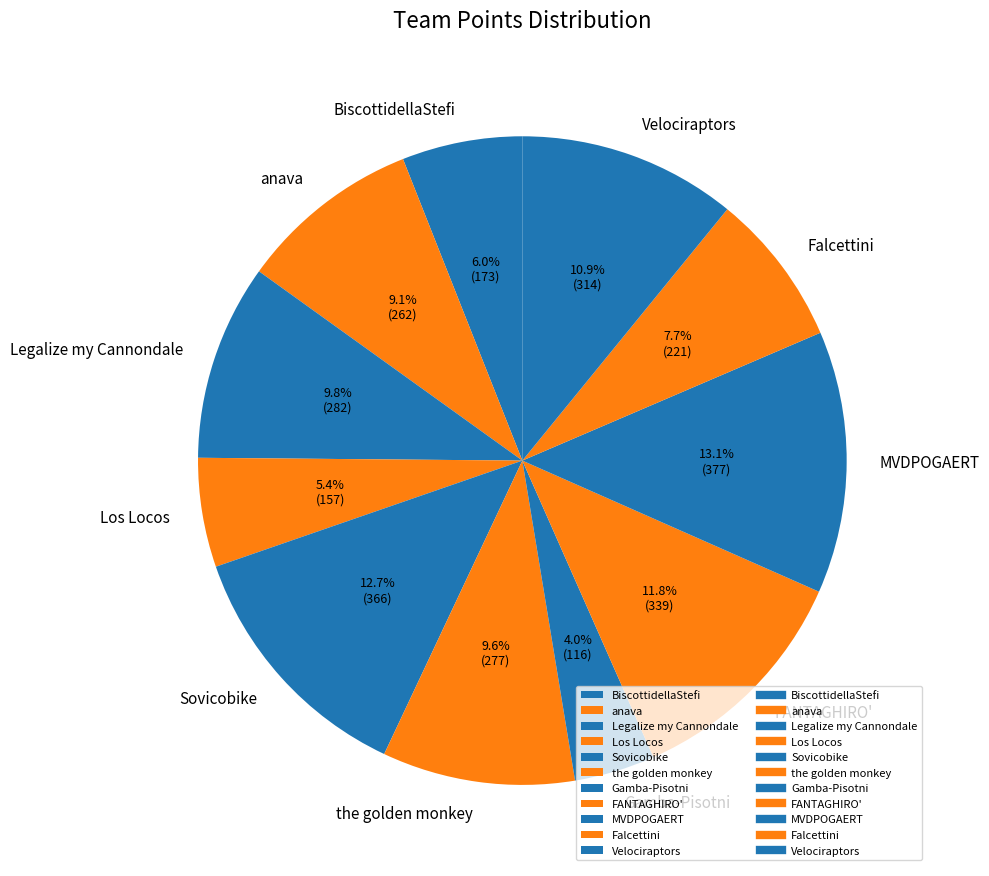

To the nearest percent, what is the average slice percentage?

9%